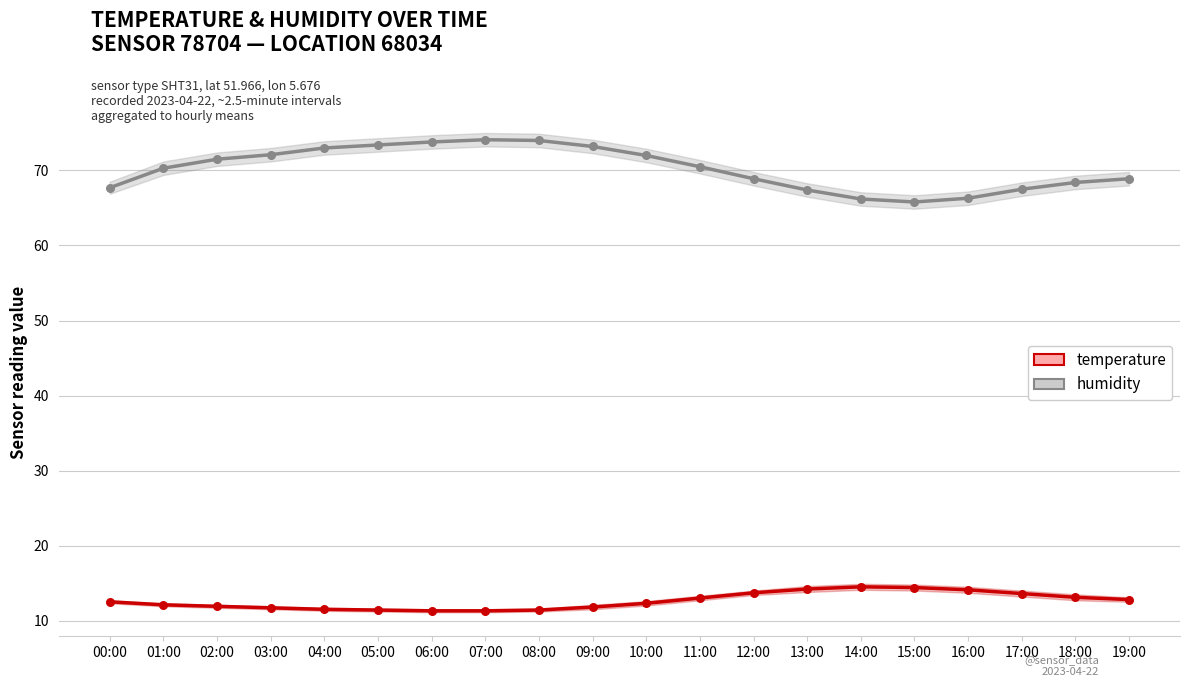

Which series reaches the minimum Y coordinate?

temperature